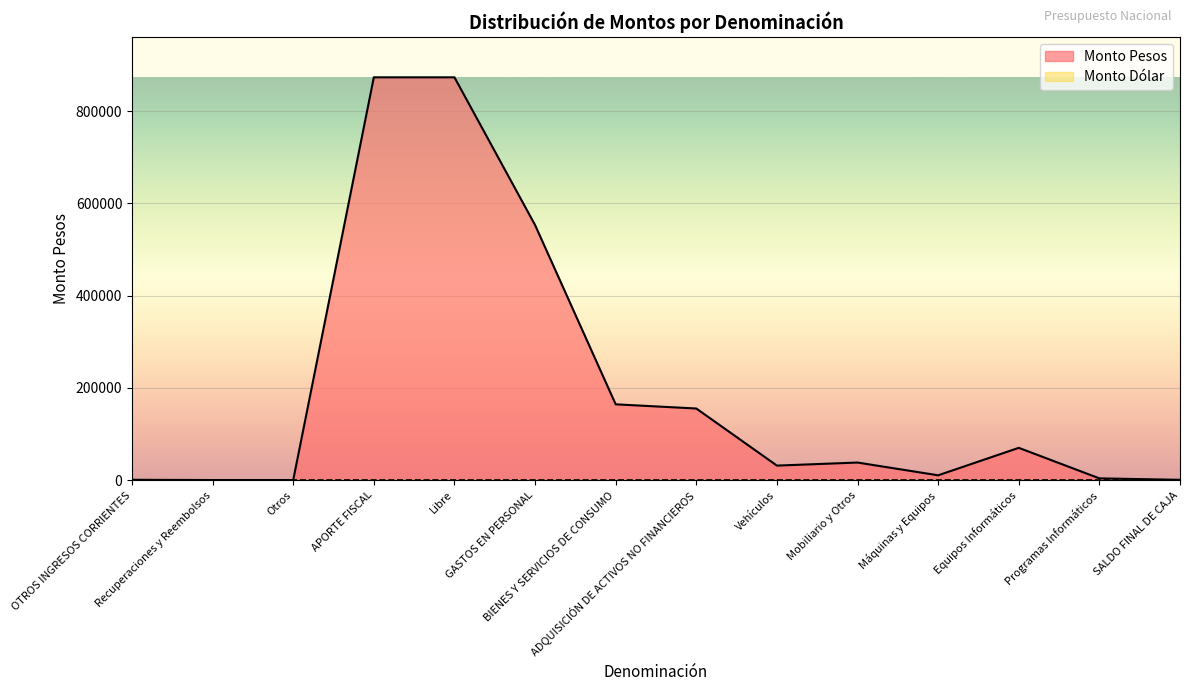

What is the difference between the maximum and second lowest values?

872517